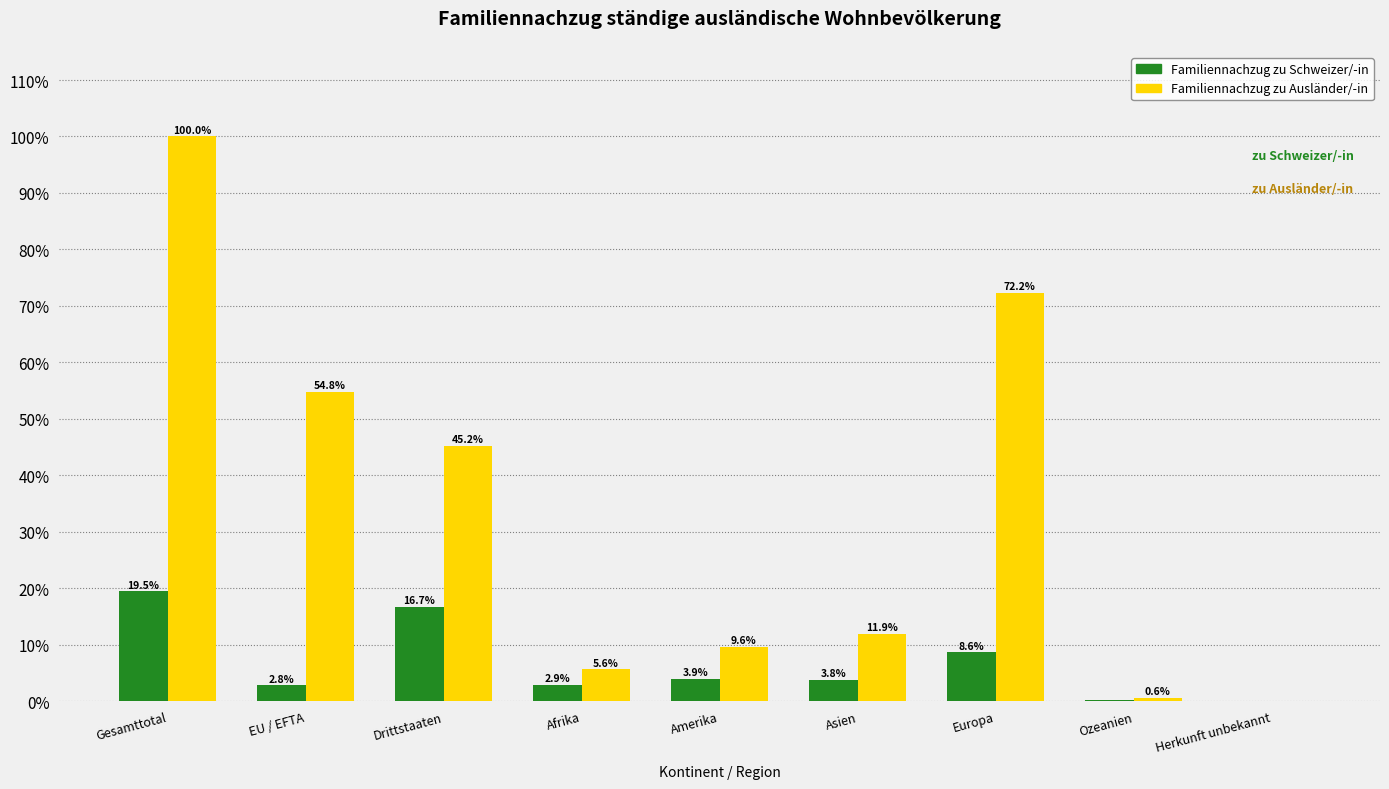

Which series changed the most between Afrika and Herkunft unbekannt?

Familiennachzug zu Ausländer/-in